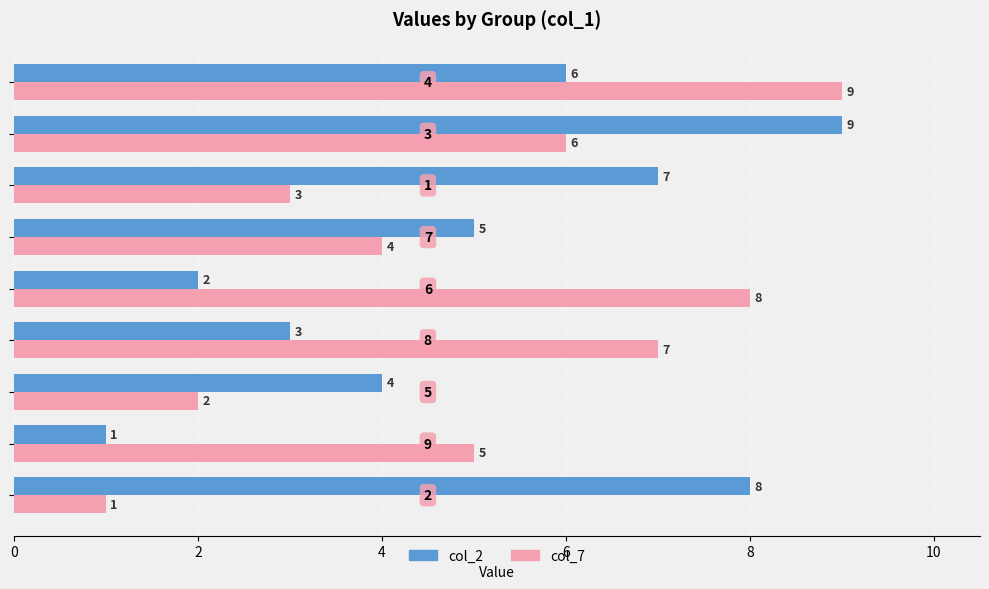

What is the sum of all col_7 values?

45